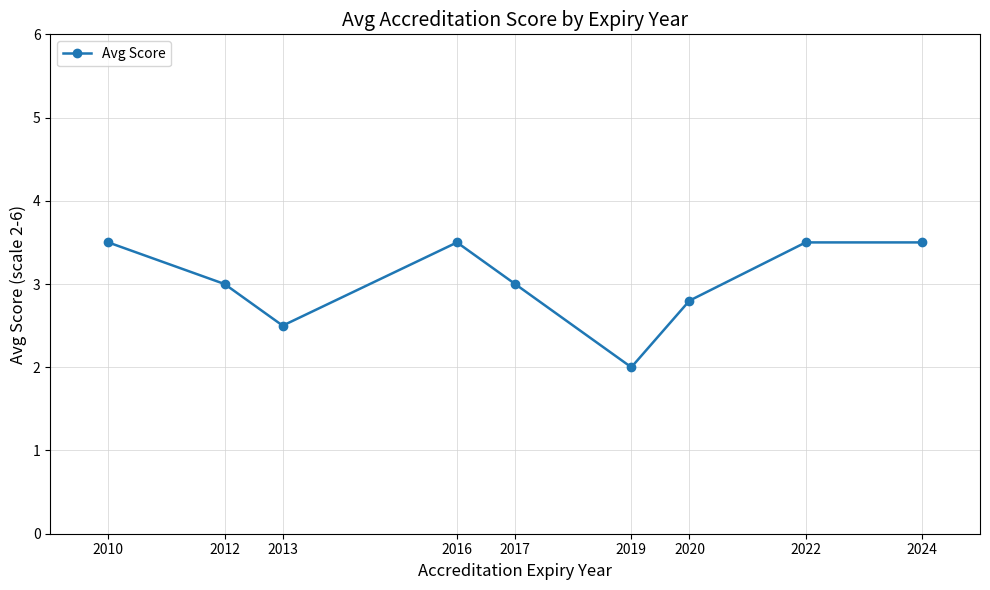

What is the sum of all values?

27.3